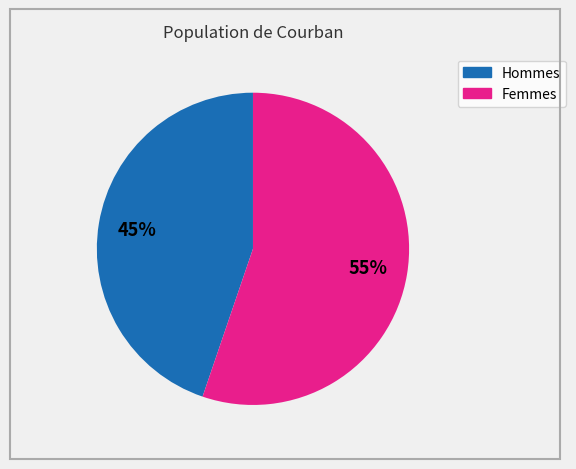

How many slices are in this pie chart?

2